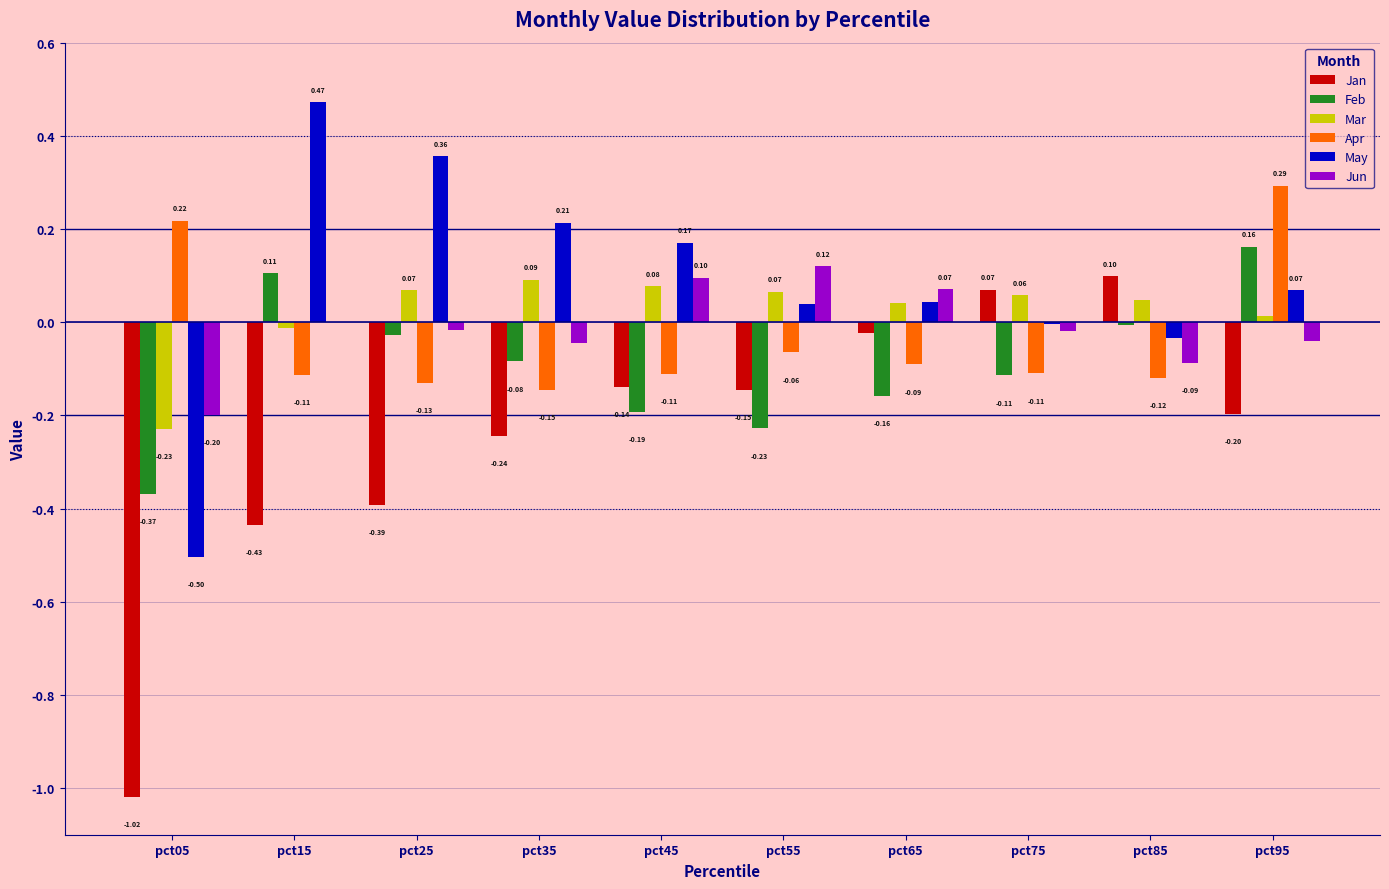

Which category has the highest value across all series?

pct15